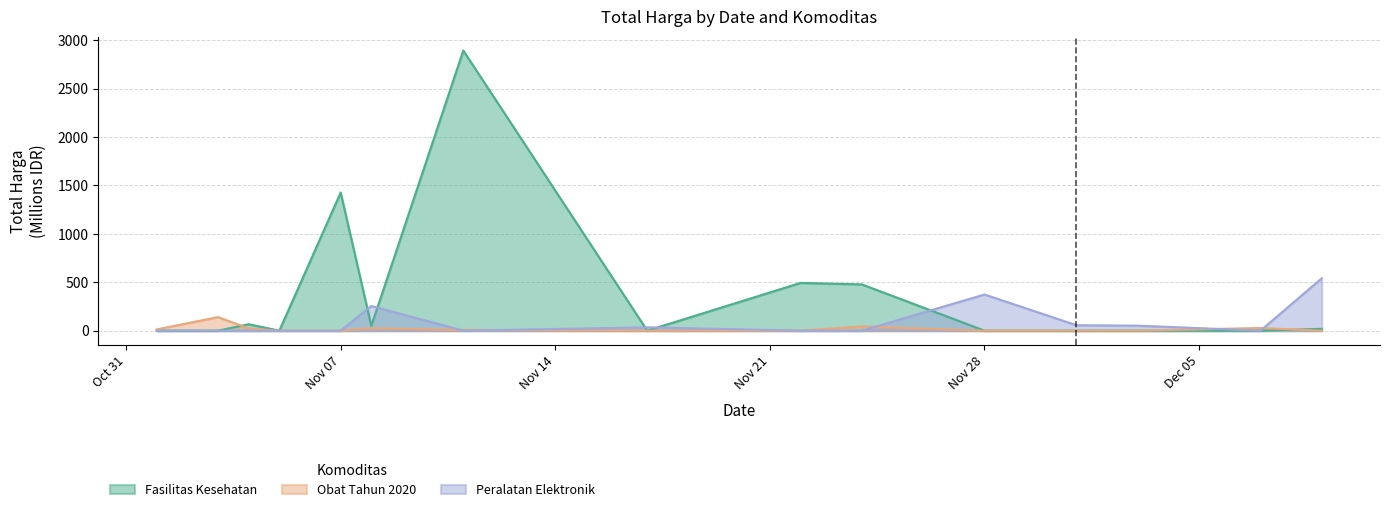

Rank the series by their maximum value, from highest to lowest.

Fasilitas Kesehatan, Peralatan Elektronik, Obat Tahun 2020